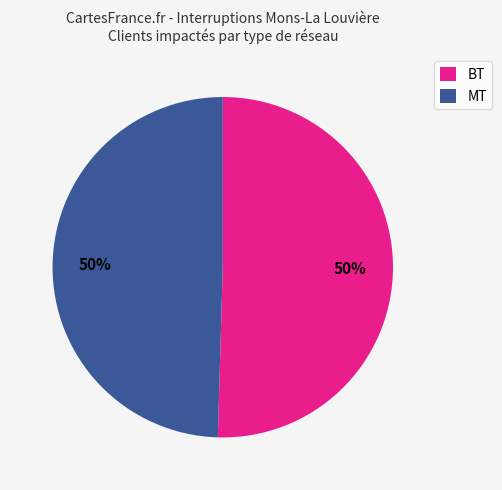

True or false: BT accounts for 41% of the total.

False